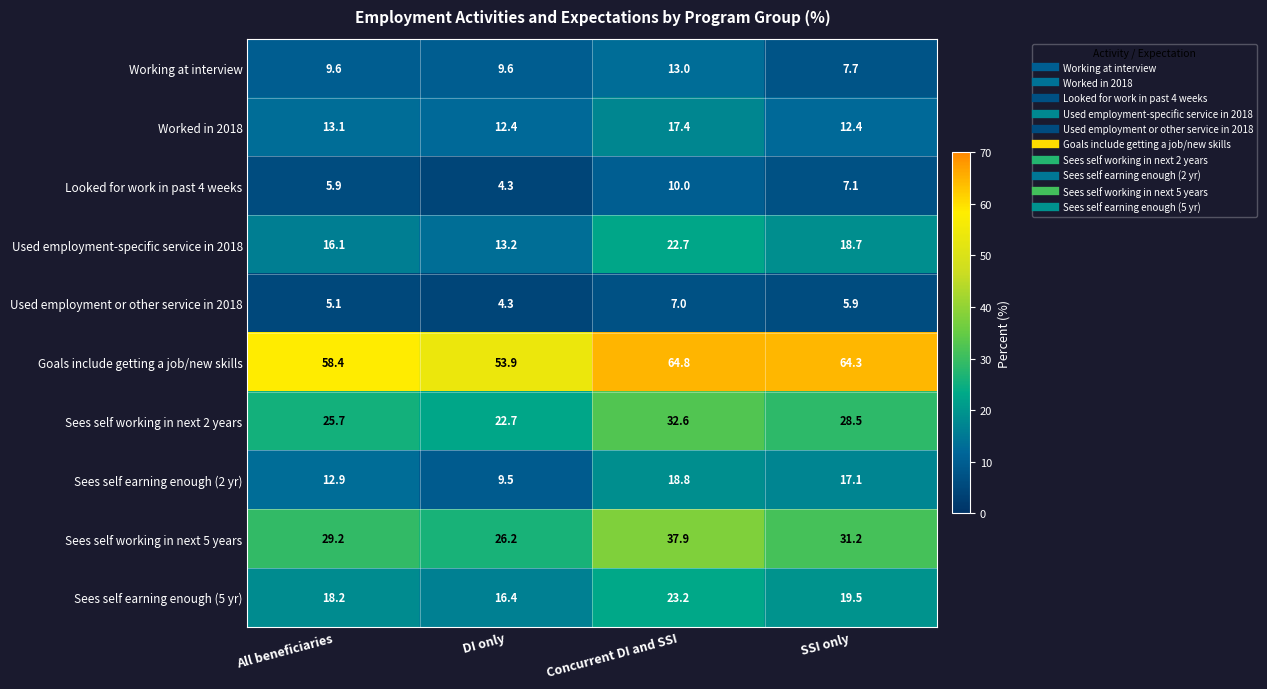

What is the smallest value displayed?

4.3